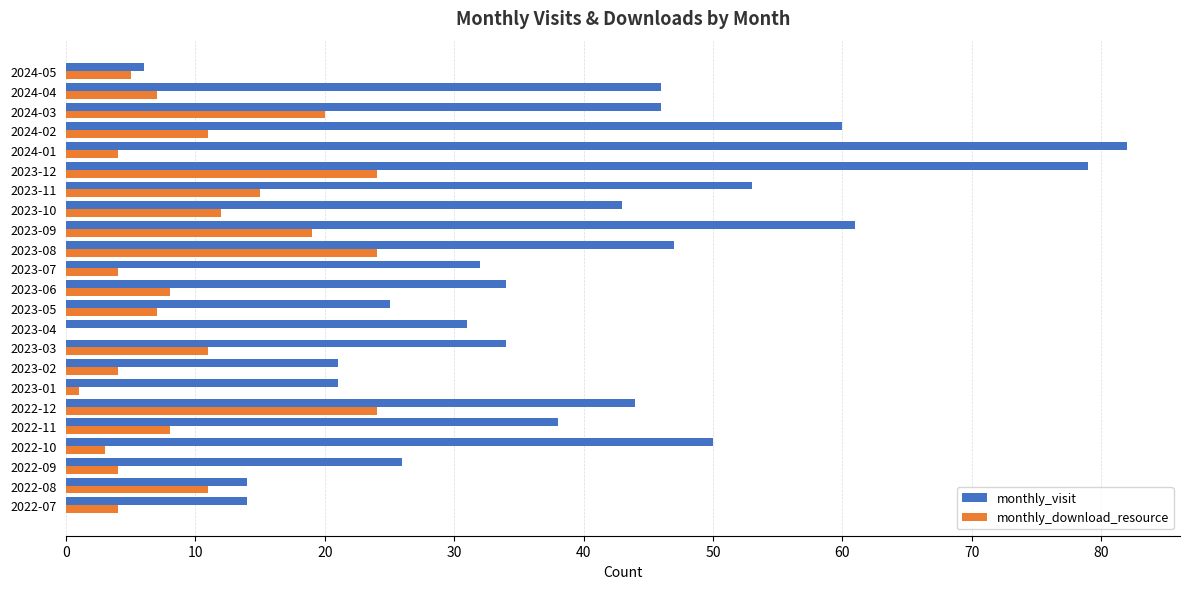

What is the sum of all monthly_visit values?

907